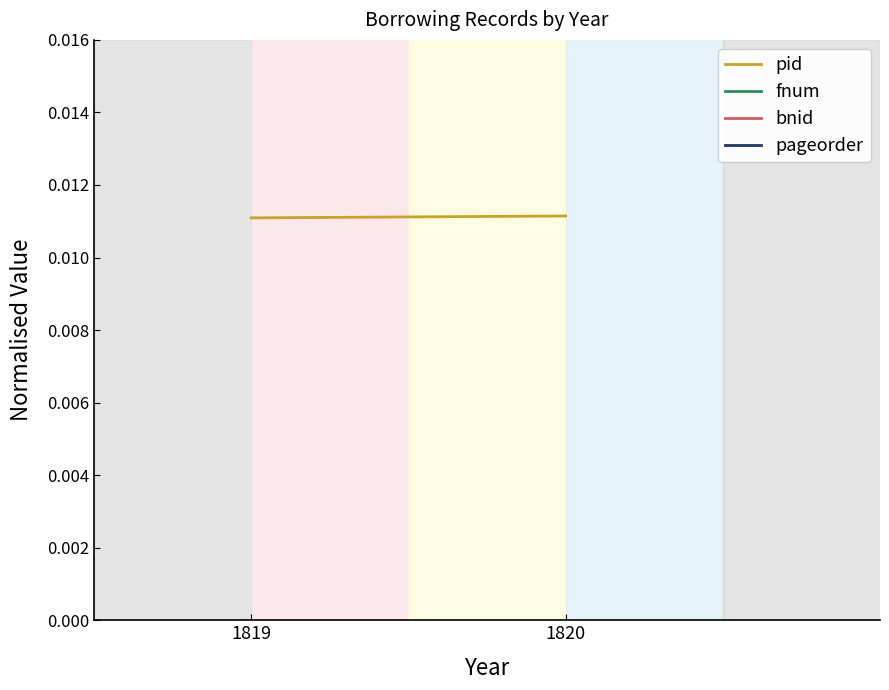

Rank the series by their maximum value, from highest to lowest.

pageorder, bnid, fnum, pid